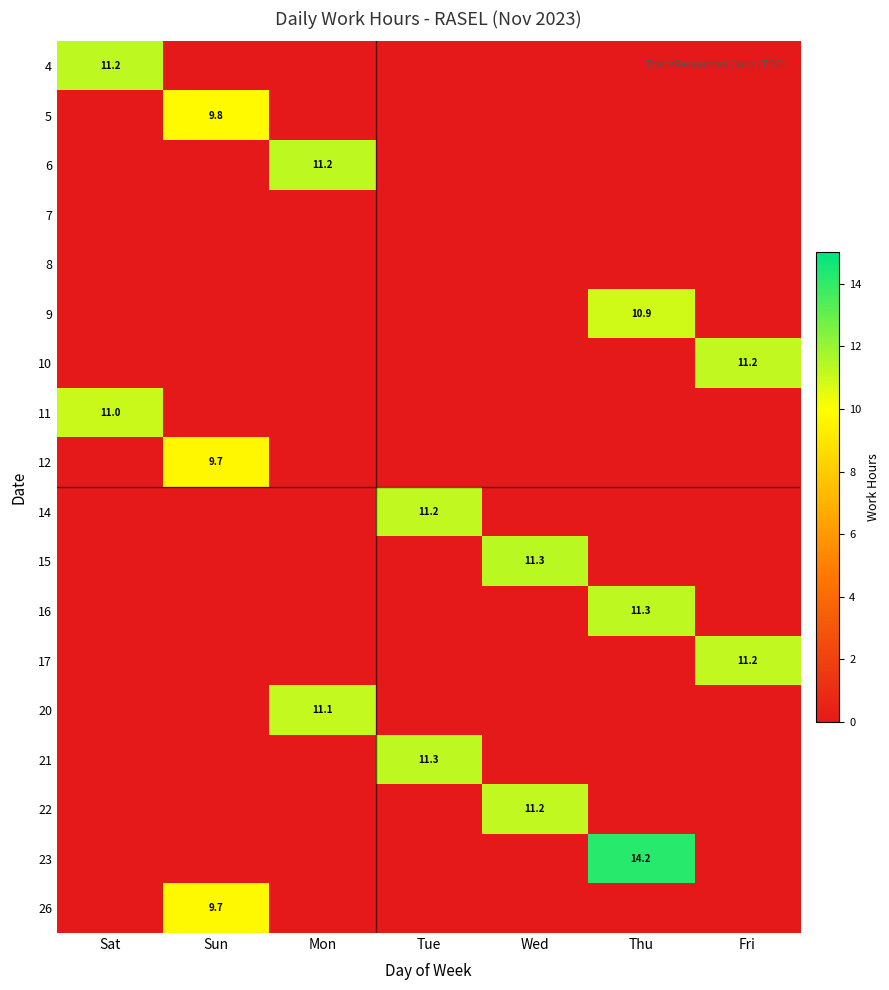

At how many categories does at least one series exceed 0?

7